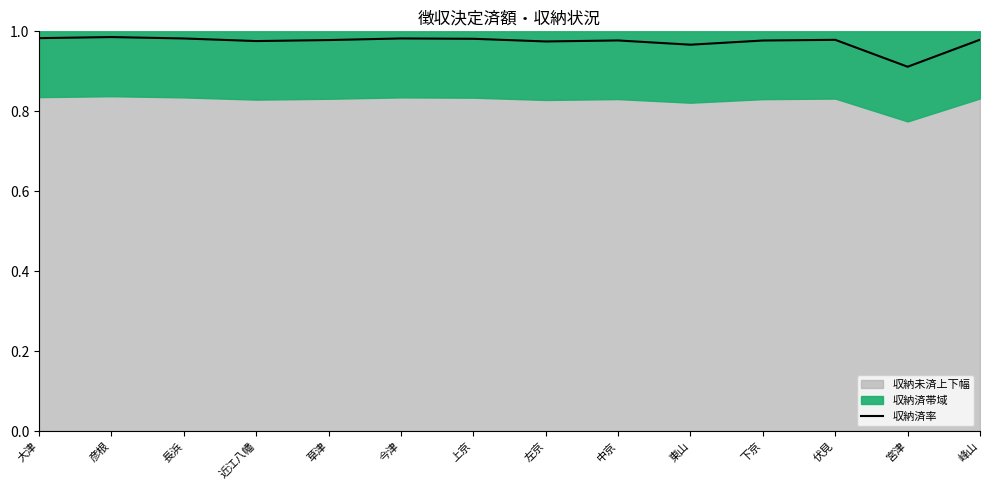

List the labels in order of value, largest first.

彦根, 大津, 今津, 長浜, 上京, 峰山, 伏見, 草津, 中京, 下京, 近江八幡, 左京, 東山, 宮津